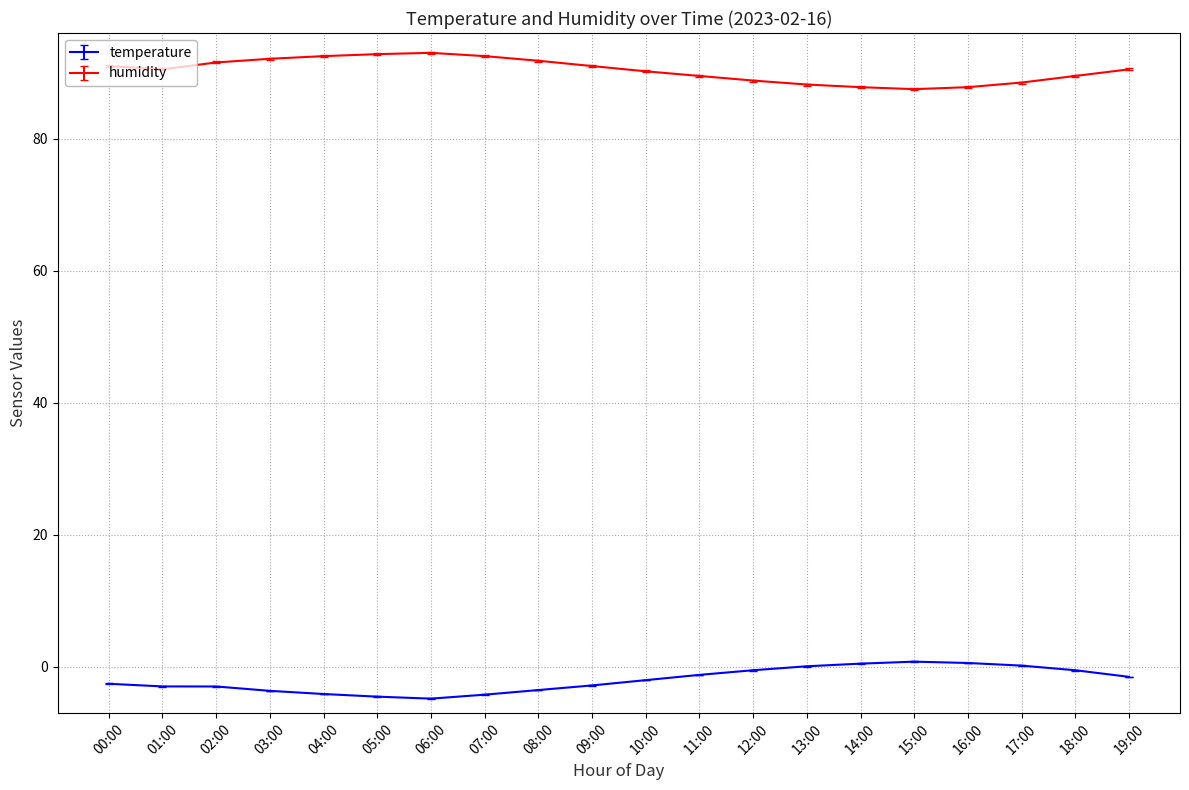

What is the spread (max minus min) of values at 05:00?

97.3